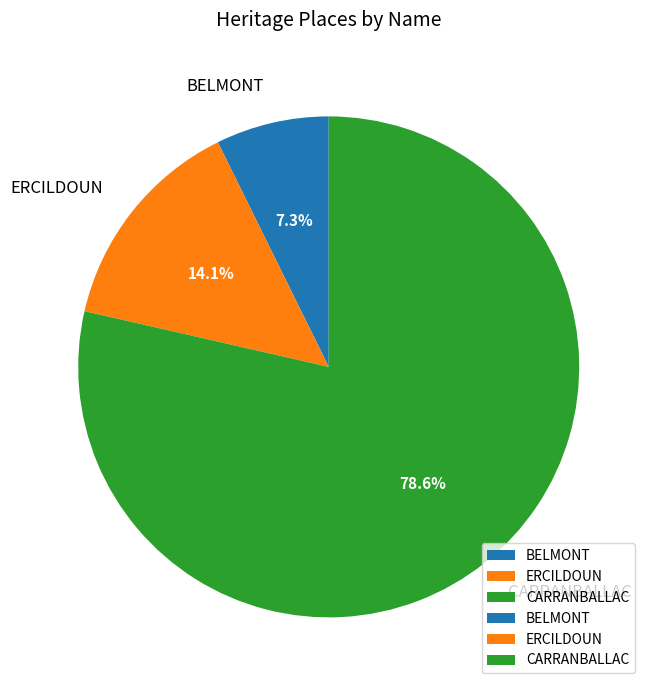

True or false: ERCILDOUN accounts for 14% of the total.

True